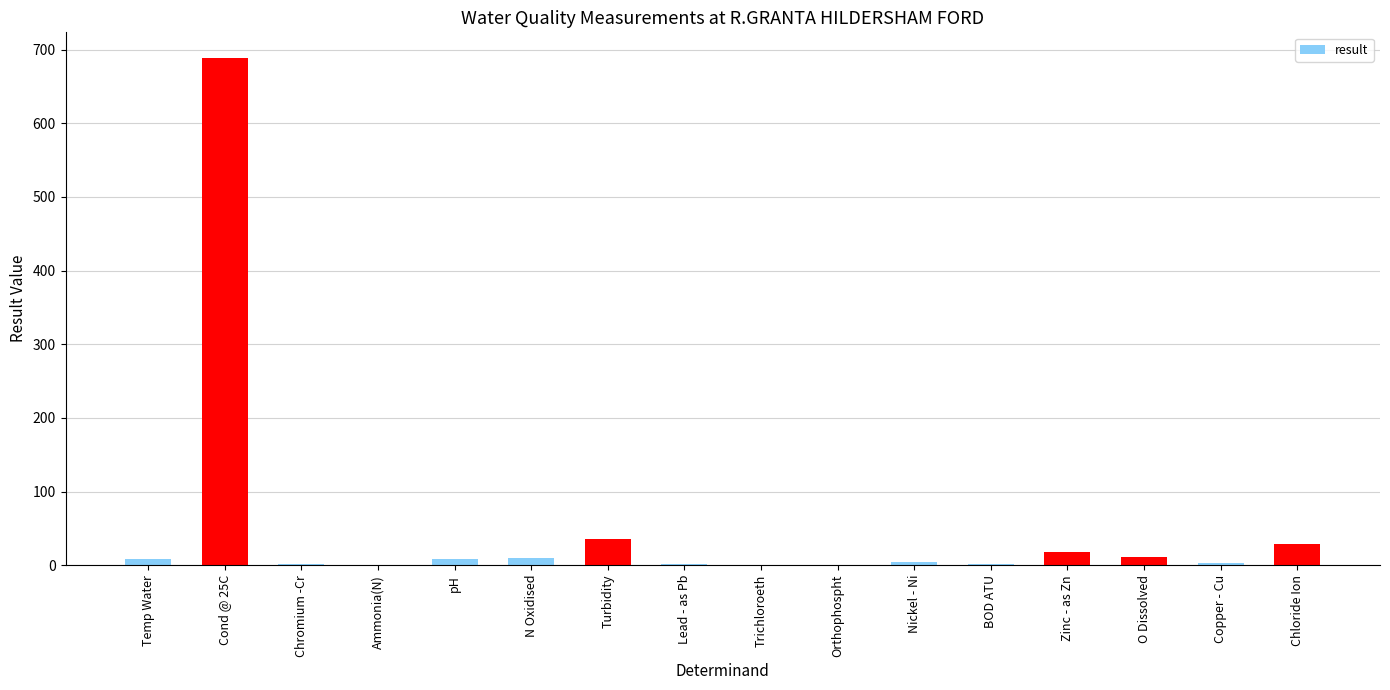

At which category does the chart reach its peak across all series?

Cond @ 25C